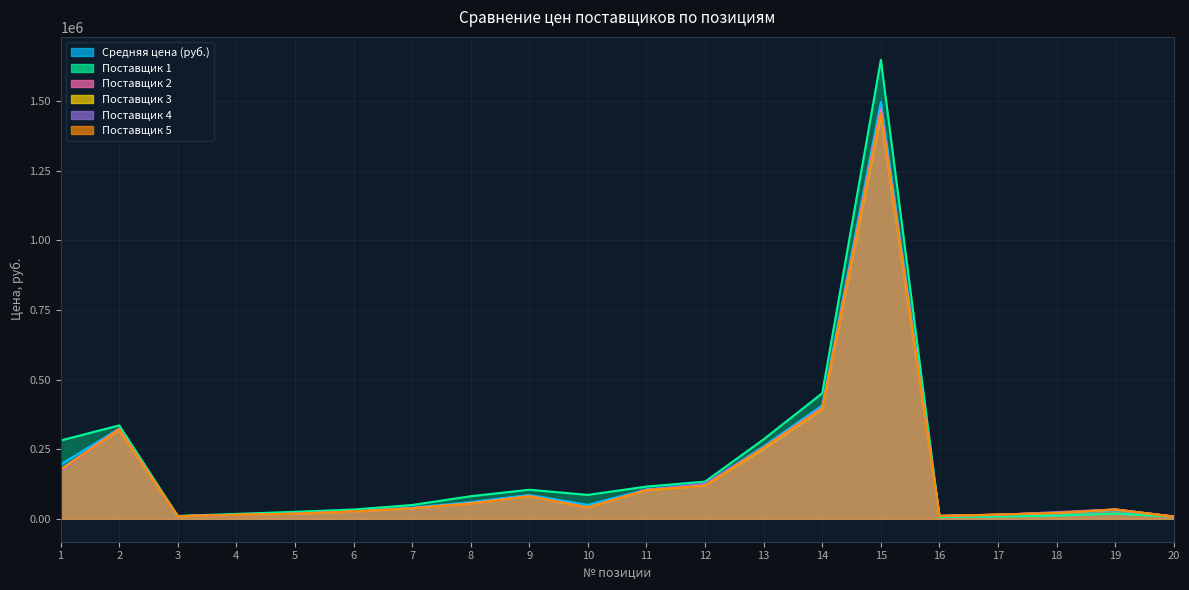

What is the value of the Поставщик 2 point at the 19th from the left?

33649.4